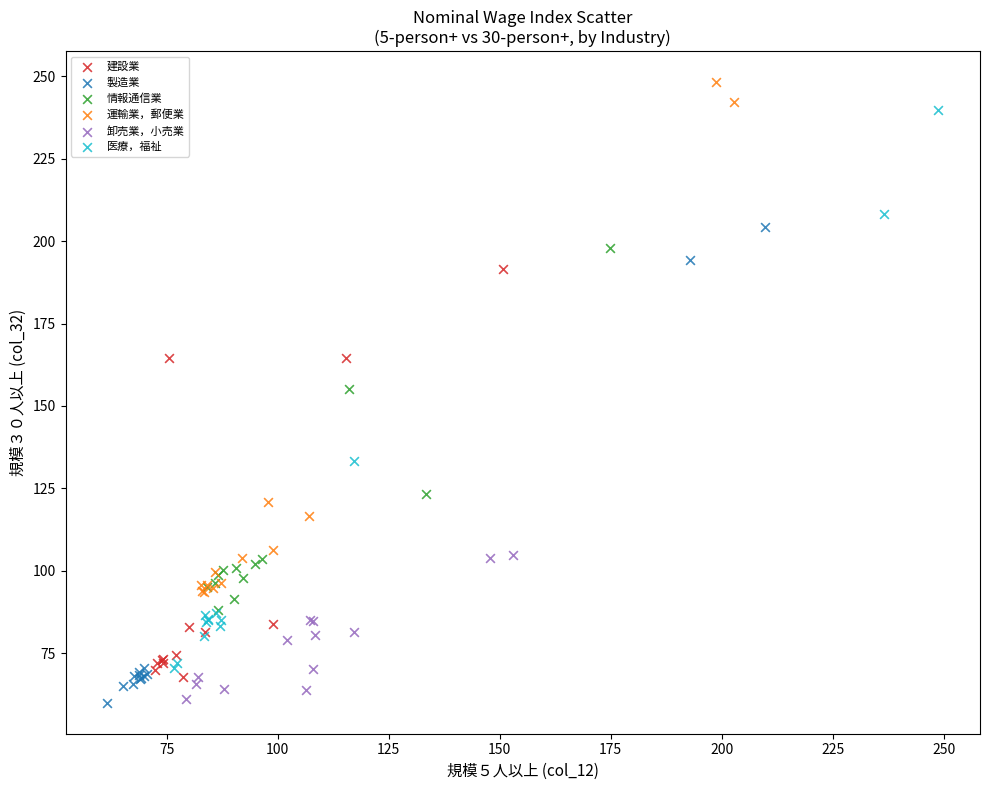

What are all the series names shown in the legend?

建設業, 製造業, 情報通信業, 運輸業，郵便業, 卸売業，小売業, 医療，福祉